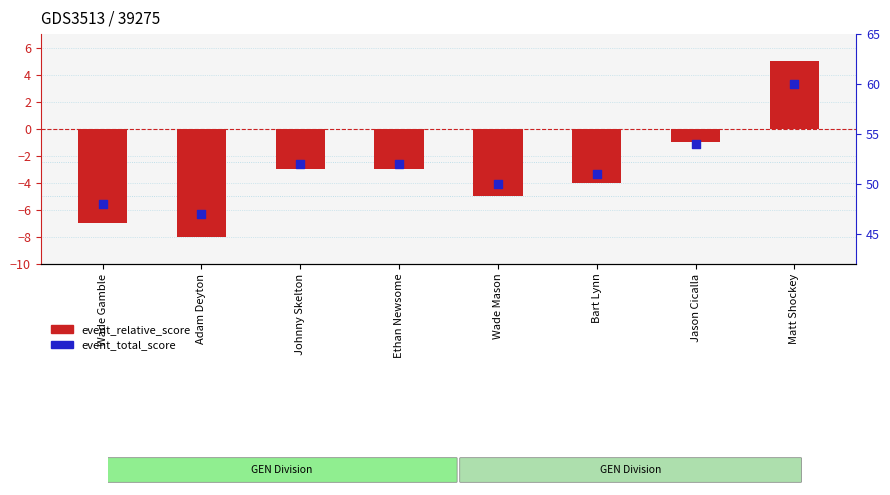

Is the value of event_total_score at Ethan Newsome greater than the value of event_relative_score at Ethan Newsome?

Yes